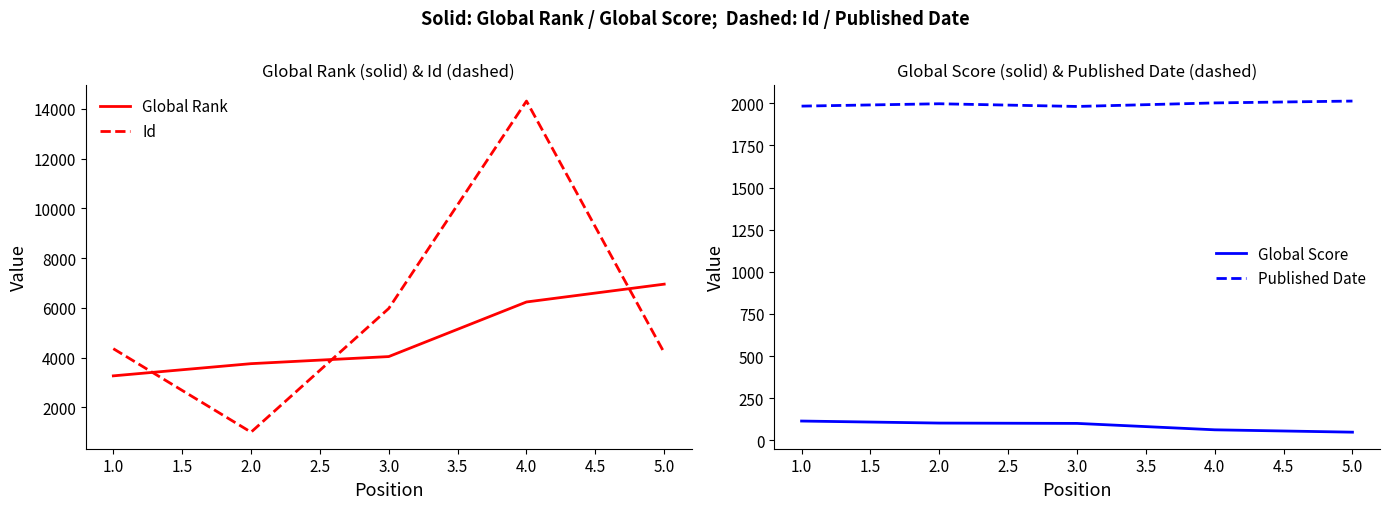

What is the value of the Published Date point at the 1st from the left?

1983